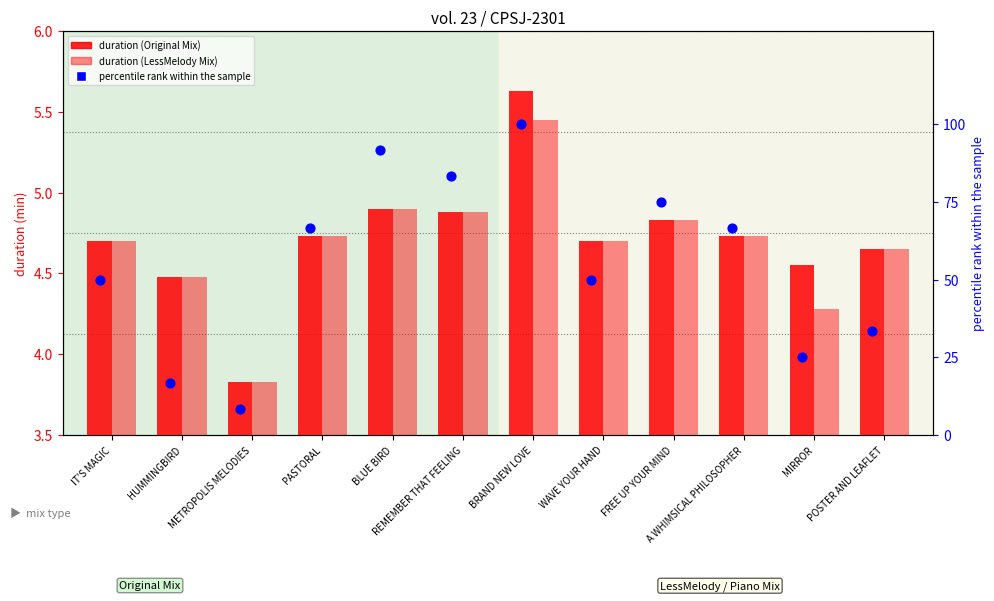

Which series has the largest total across all categories?

percentile rank within the sample